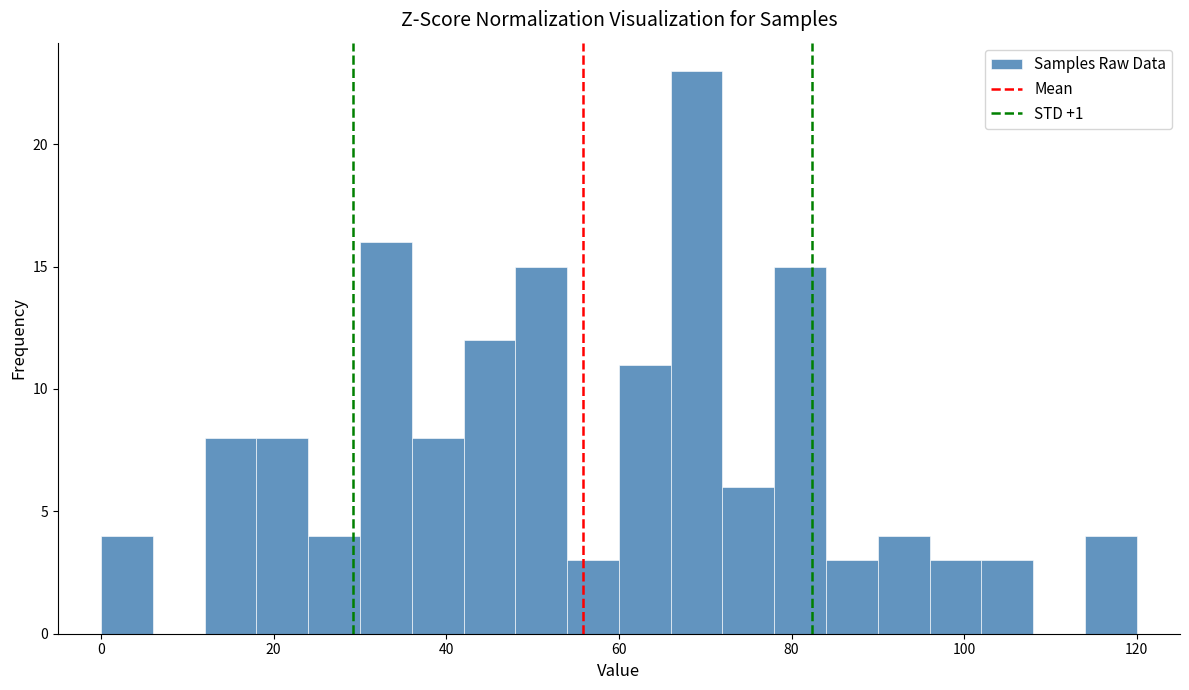

Read against the x-axis, roughly where is the centre of the tallest bar?

70